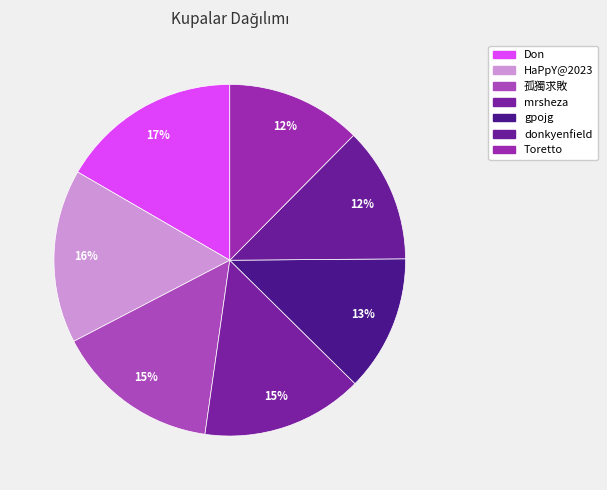

True or false: mrsheza accounts for 3% of the total.

False